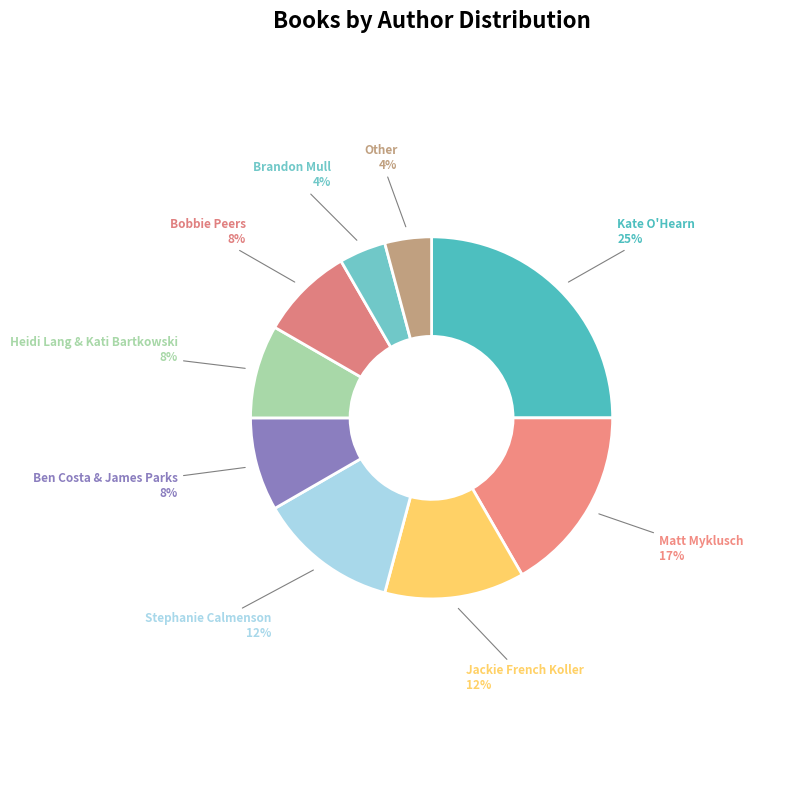

Between Ben Costa & James Parks and Jackie French Koller, which is larger?

Jackie French Koller